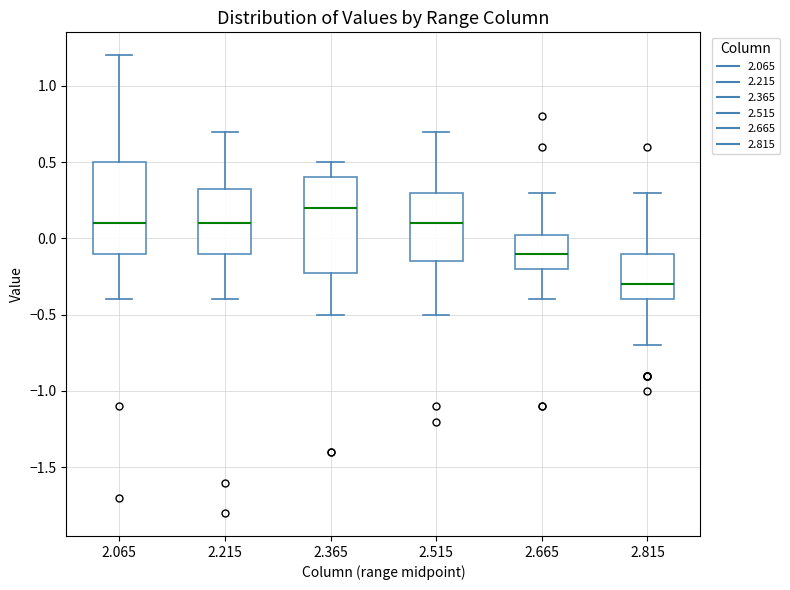

Reading left to right, read every box against the y-axis: the position of its median line, the range the box covers, and the ends of its whiskers. The values are not printed on the chart, so give them approximately, as read against the axis.

2.065: median 0.10, box -0.10 to 0.50, whiskers -0.40 to 1.20
2.215: median 0.10, box -0.10 to 0.35, whiskers -0.40 to 0.70
2.365: median 0.20, box -0.20 to 0.40, whiskers -0.50 to 0.50
2.515: median 0.10, box -0.15 to 0.30, whiskers -0.50 to 0.70
2.665: median -0.10, box -0.20 to 0.05, whiskers -0.40 to 0.30
2.815: median -0.30, box -0.40 to -0.10, whiskers -0.70 to 0.30